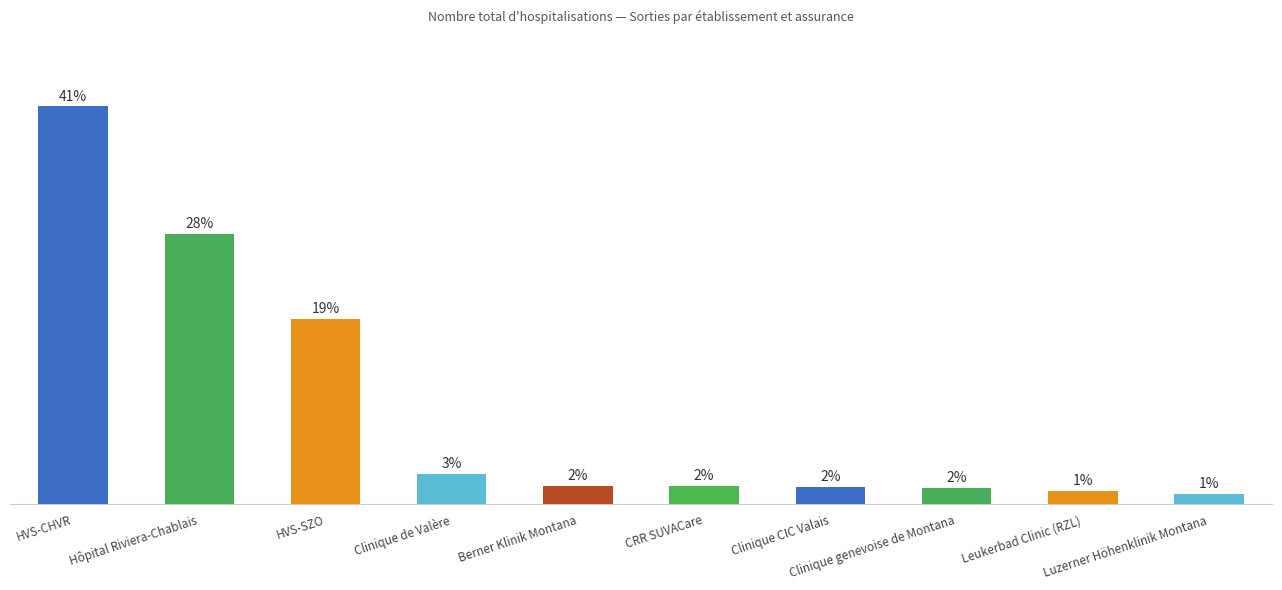

Which category has the highest value across all series?

HVS-CHVR